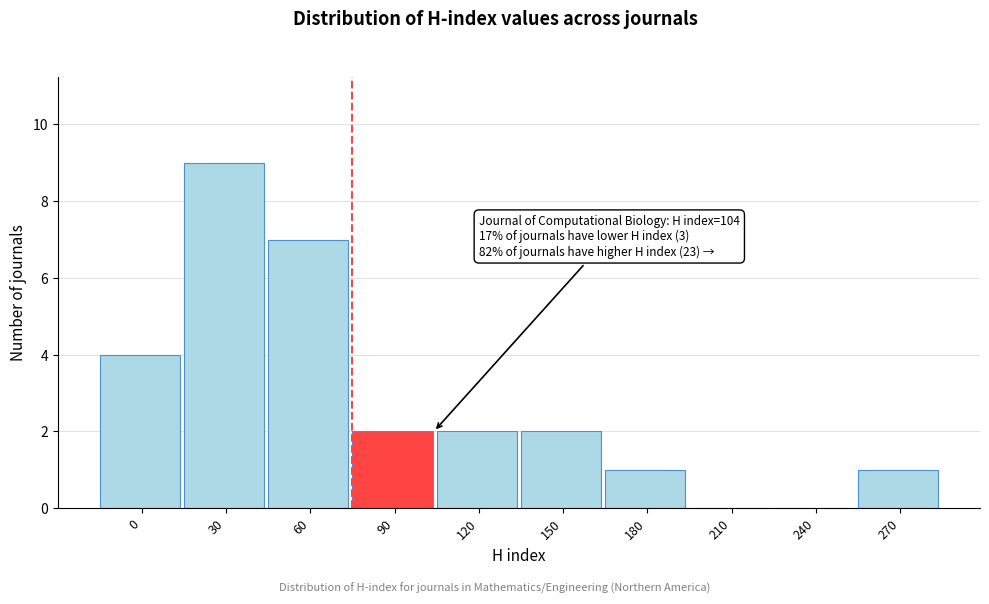

Reading right to left, list all the values displayed in this chart.

270=1	240=0	210=0	180=1	150=2	120=2	90=2	60=7	30=9	0=4